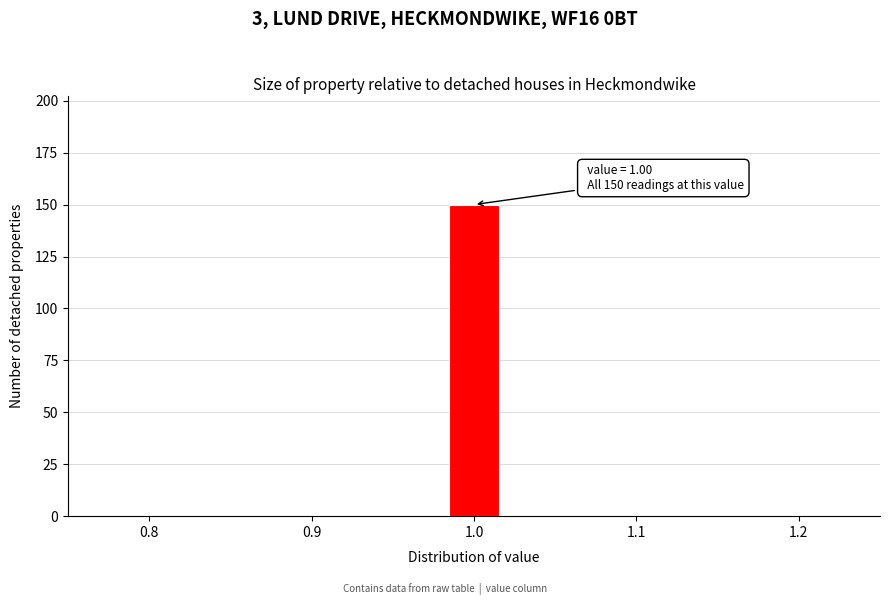

Around what value on the x-axis is the tallest bar? Give the approximate position of its centre, as read against the axis.

1.00